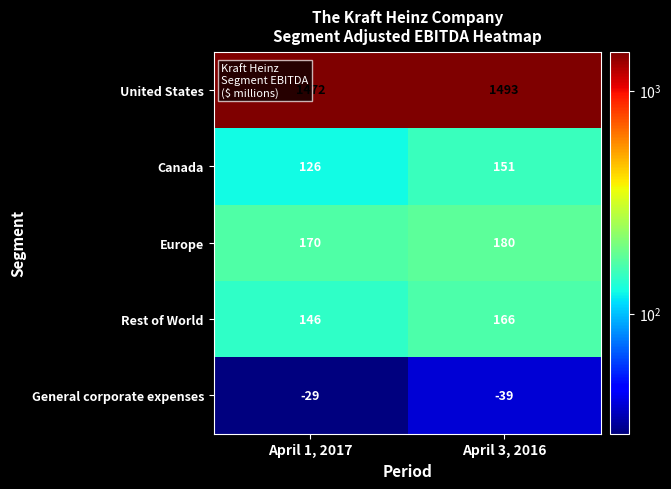

True or false: United States has a value of 1472 at April 1, 2017.

True